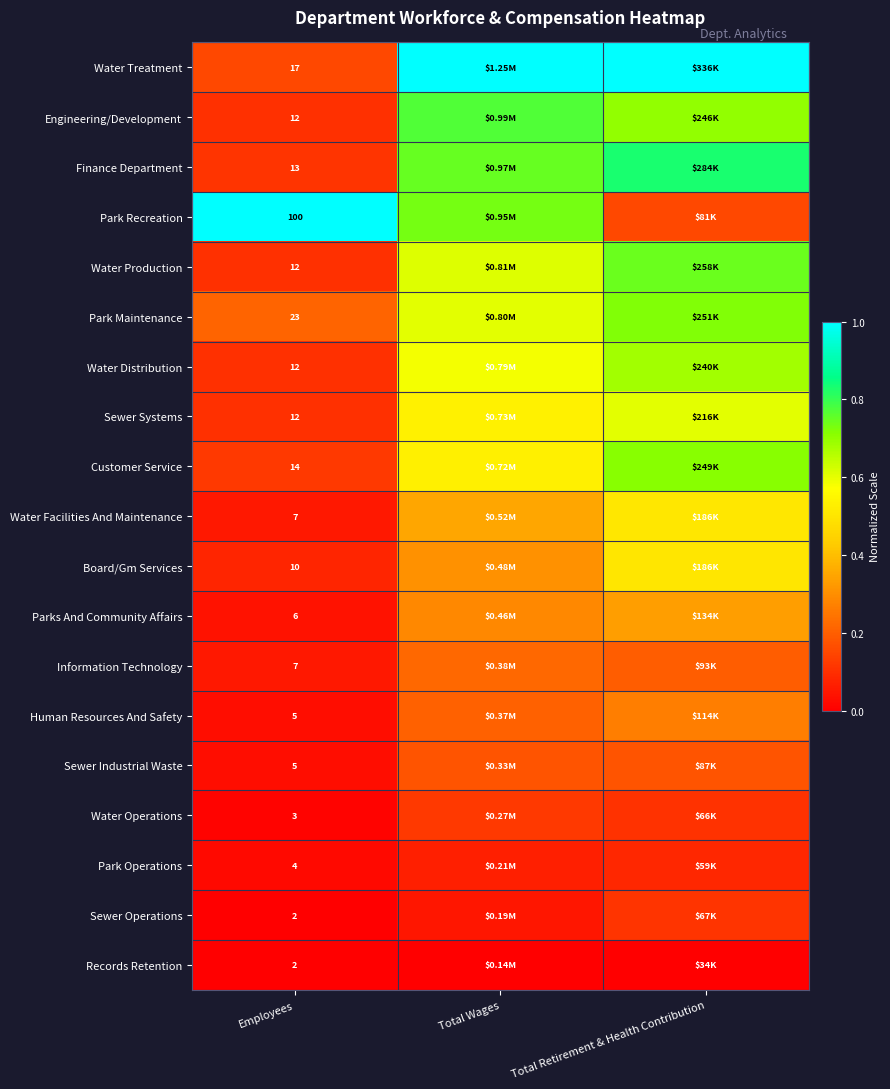

Which series has the largest total across all categories?

Water Treatment